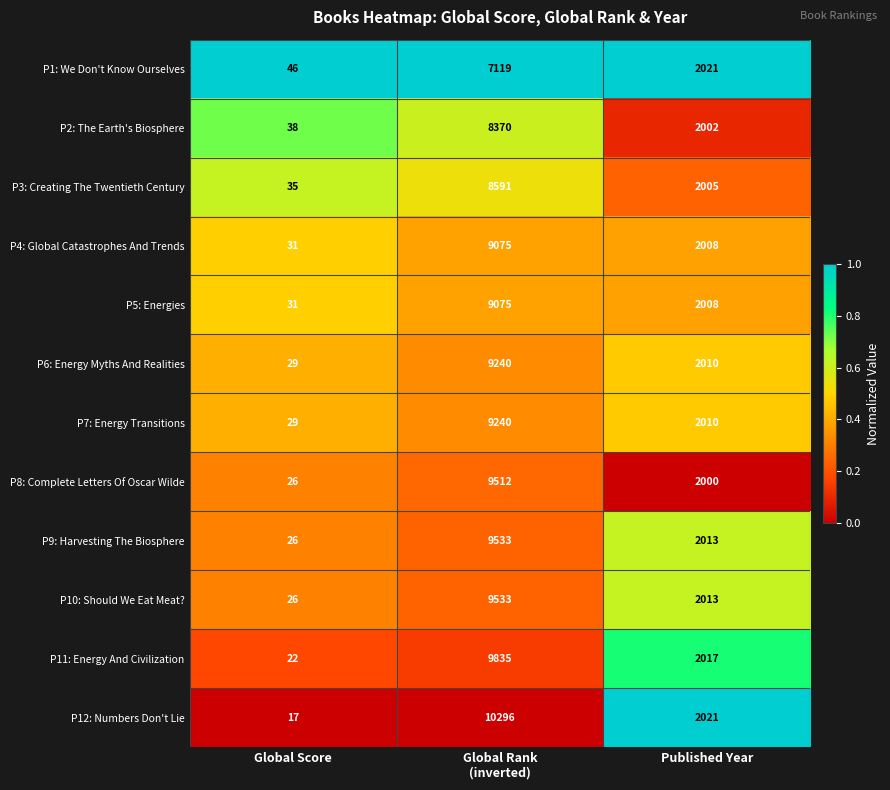

What is the difference between the maximum and second lowest values in the P1: We Don't Know Ourselves series?

5098